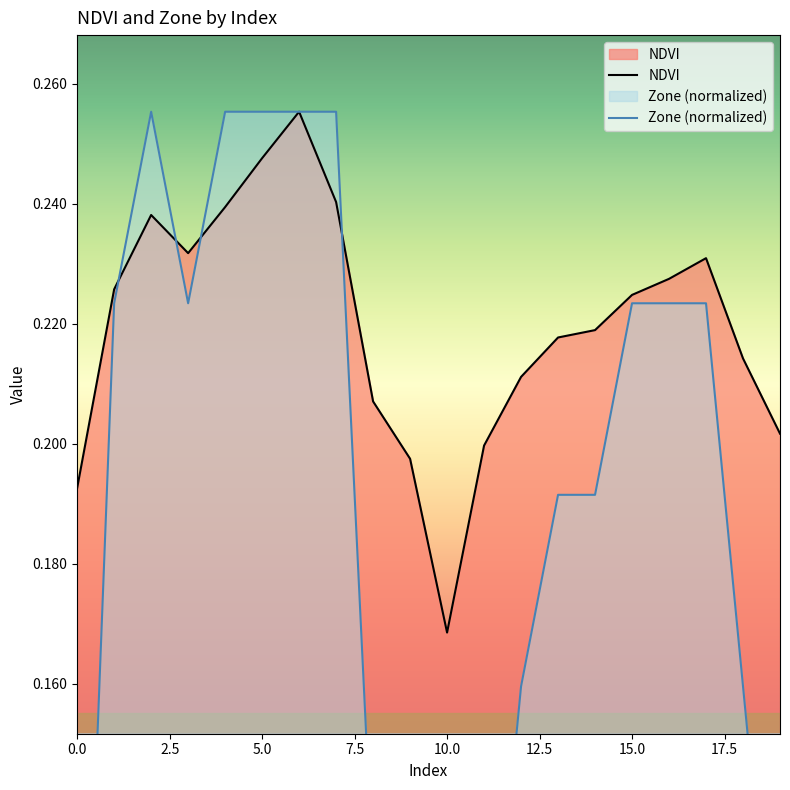

Which series has the largest total across all categories?

NDVI